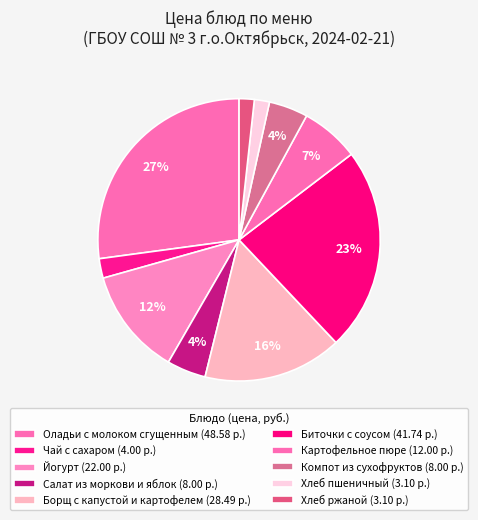

Is it true that Борщ с капустой и картофелем is 30% of the pie?

False